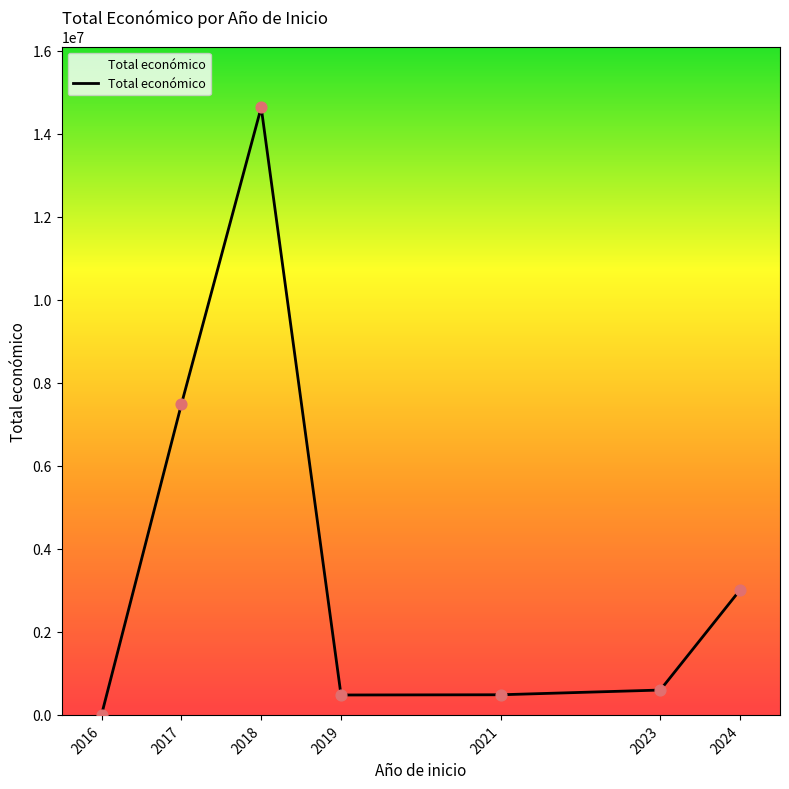

Which has a higher value, 2023 or 2024?

2024